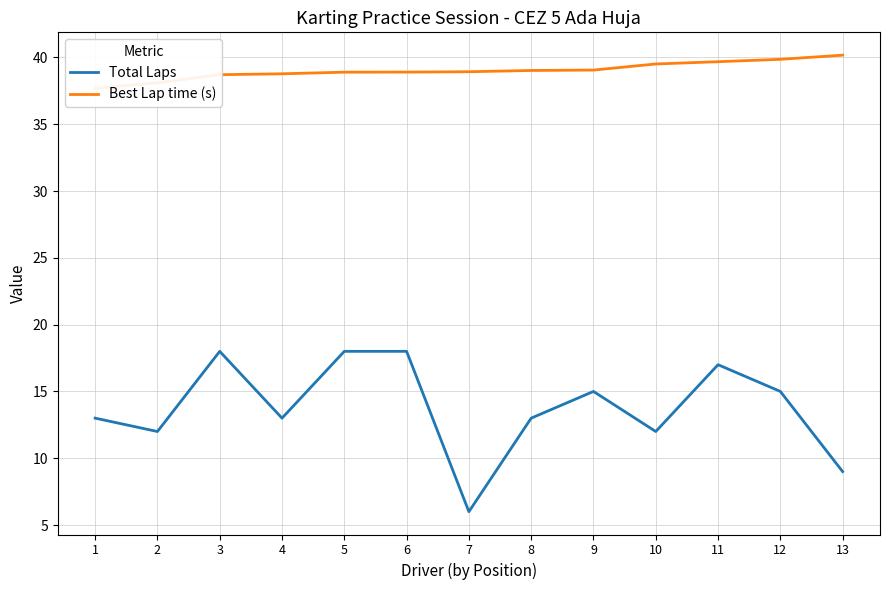

How many data points in Best Lap time (s) are less than 38?

1